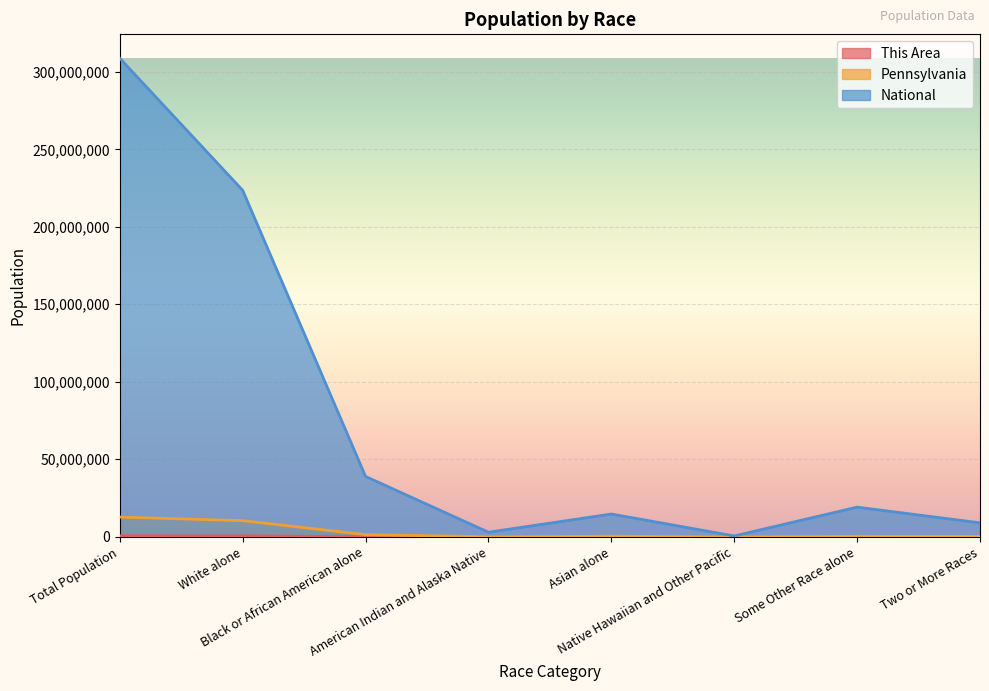

Which series has the largest total across all categories?

National